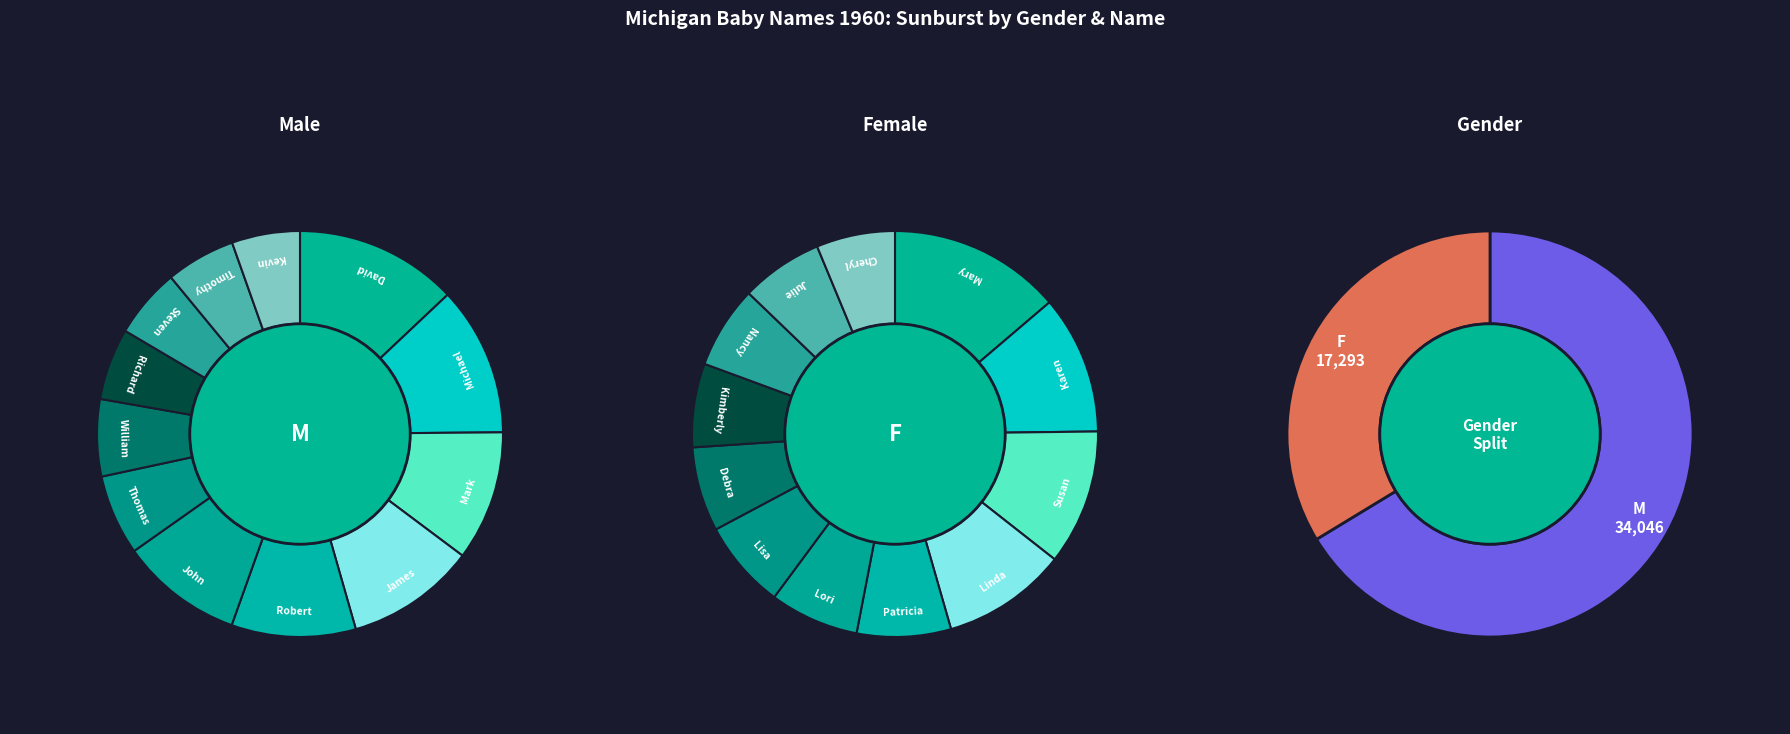

Is it true that 3 is 1% of the pie?

False